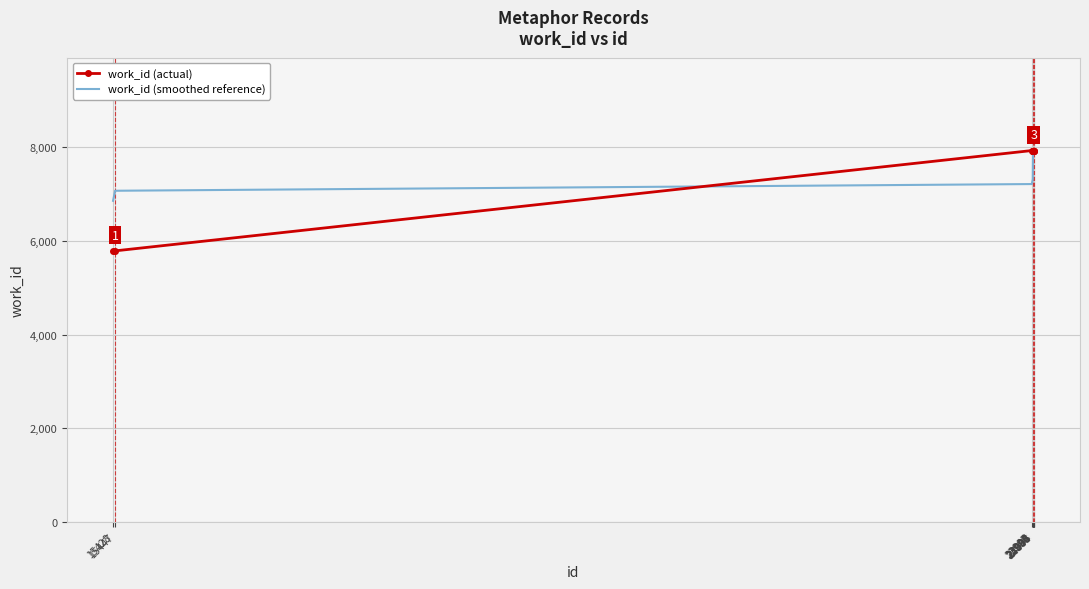

Read the work_id (smoothed reference) value at 23994.

7320.4